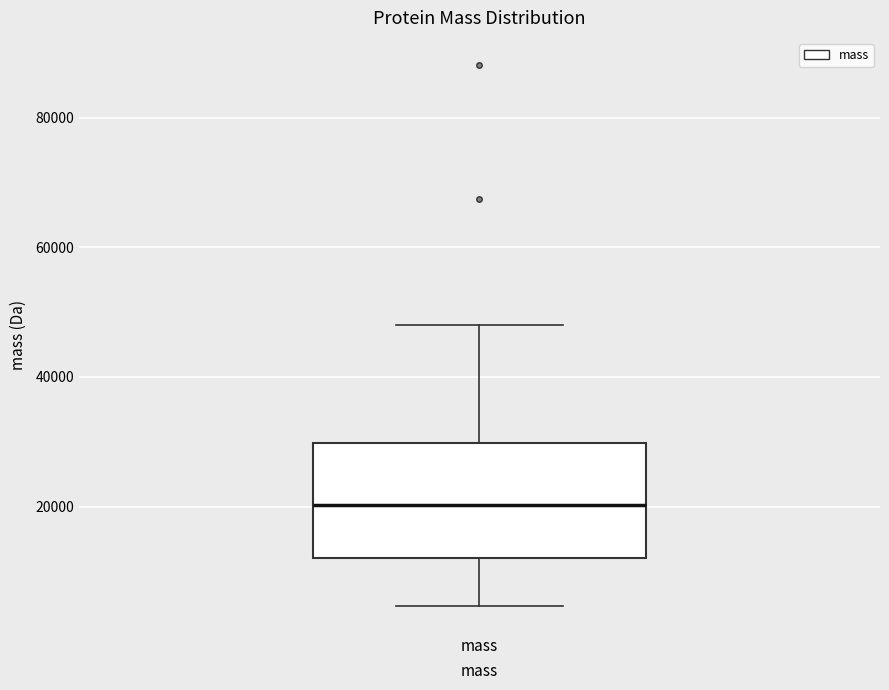

Transcribe this box plot: give where the median line is, the range the box spans, and where the two whiskers end, as read against the y-axis. The values are not printed on the chart, so give them approximately, as read against the axis.

median 20000, box 12000 to 30000, whiskers 4000 to 48000